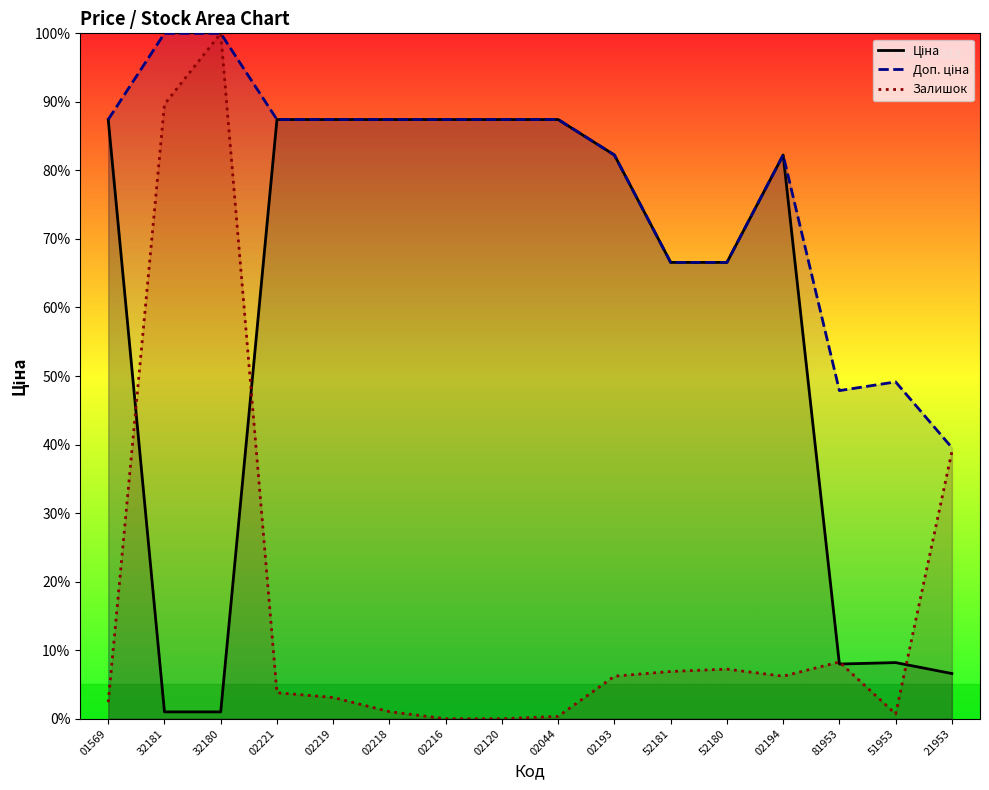

At which label does Ціна first exceed 82?

01569